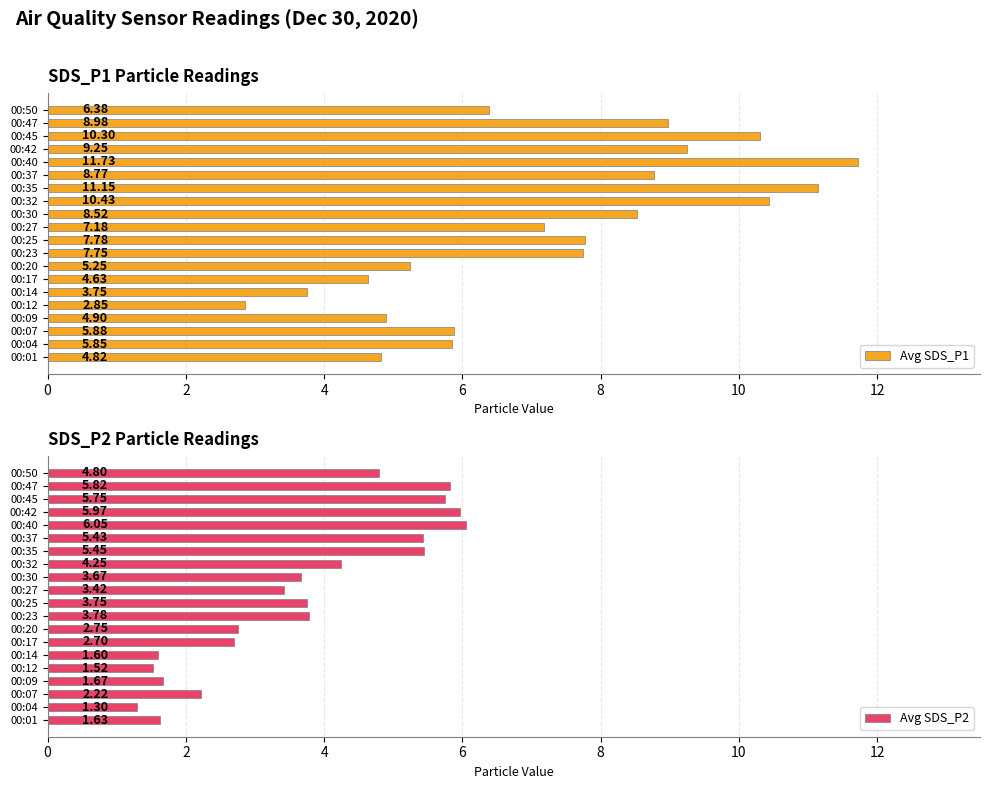

What is the average value of the Avg SDS_P2 series?

3.7